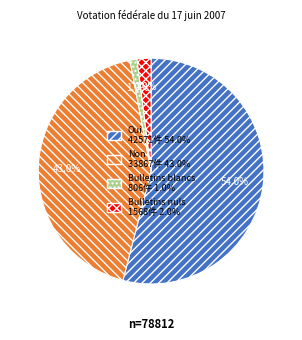

How much of the chart is everything except Bulletins blancs?

99.0%